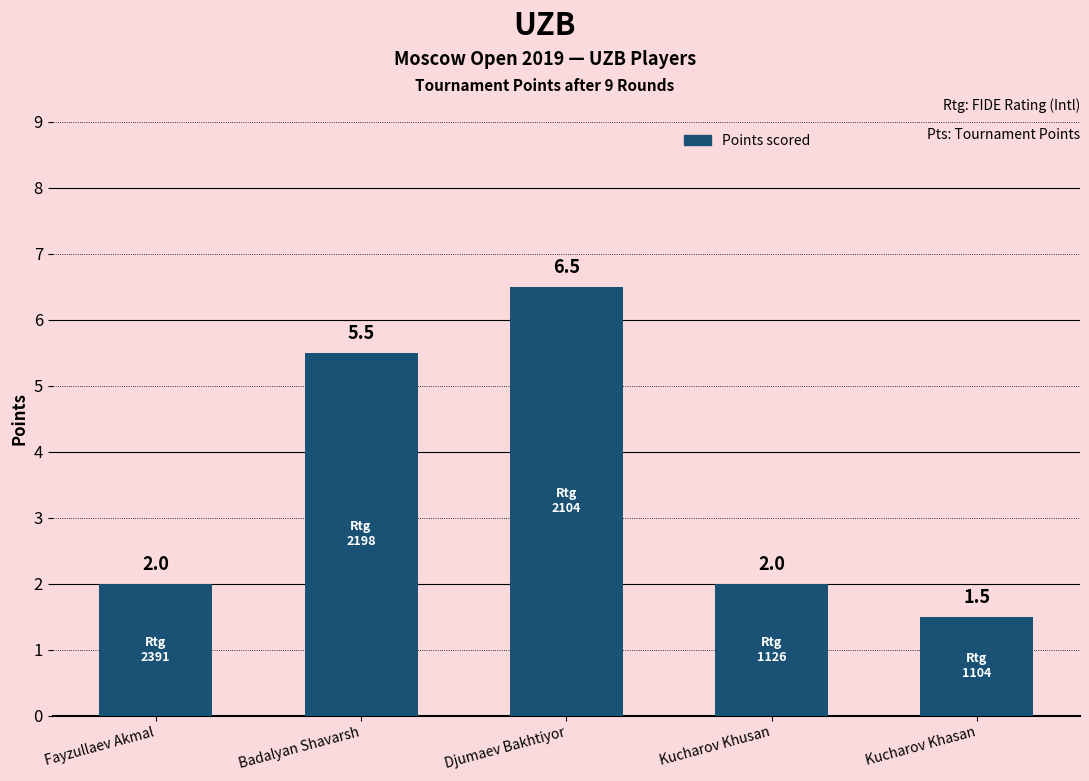

Count the number of categories in the chart.

5